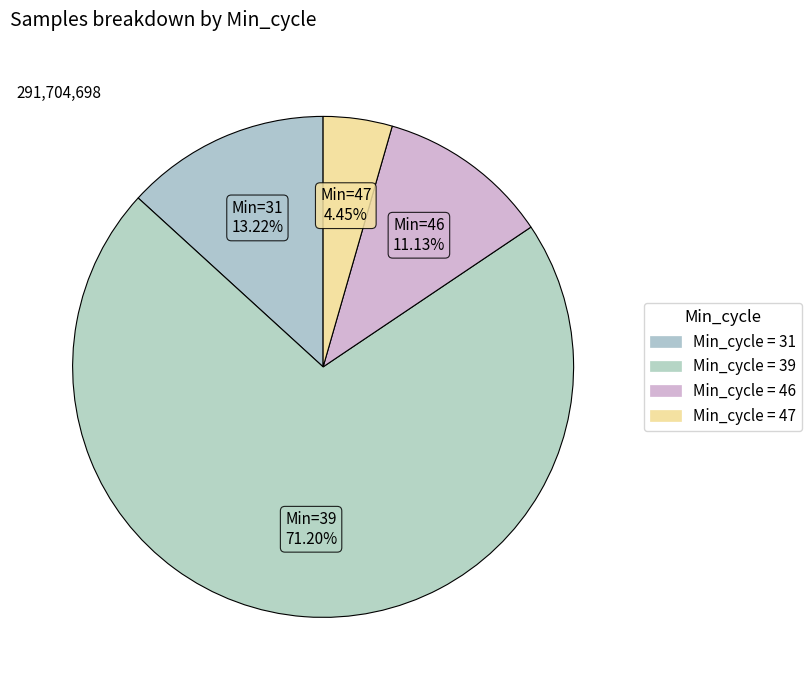

To the nearest percent, what is the average slice percentage?

25%